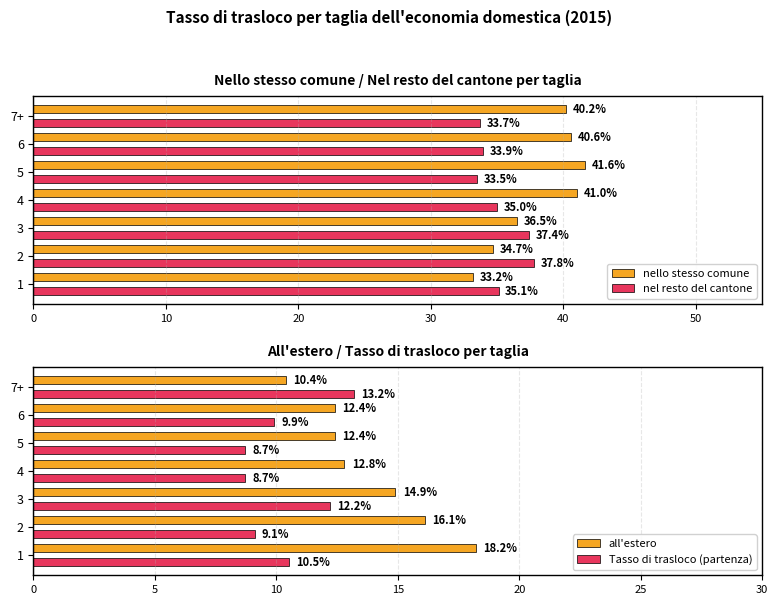

What is the approximate value of nello stesso comune at 5?

41.6